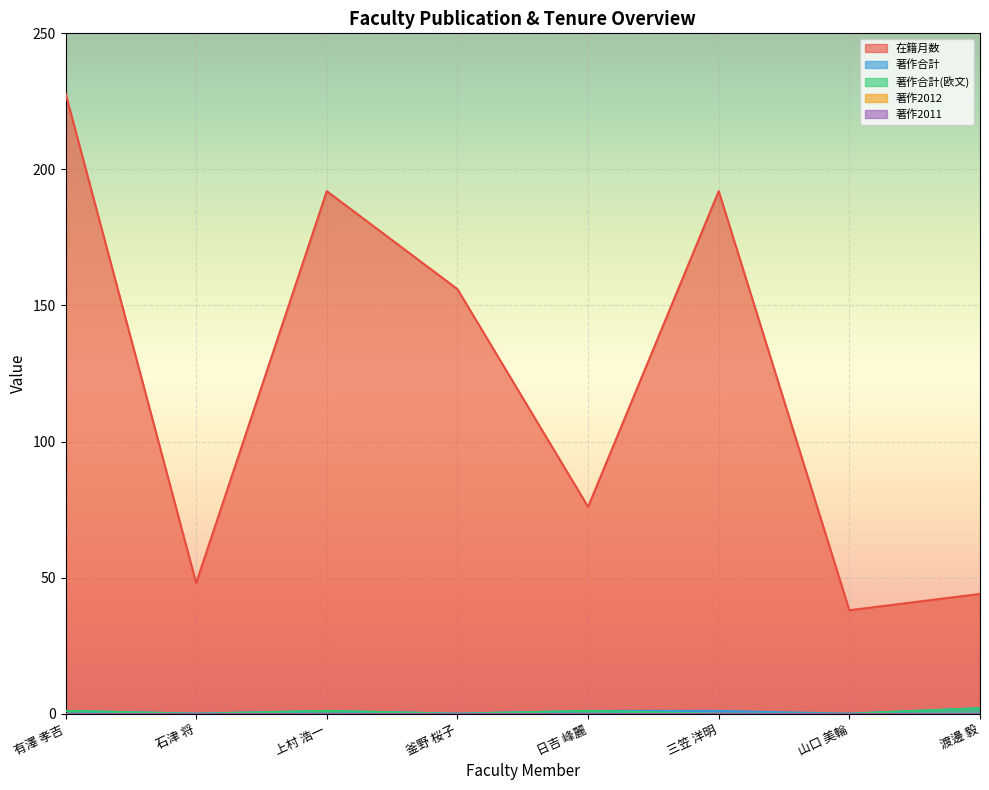

True or false: 在籍月数 and 著作合計 cross at least once.

False